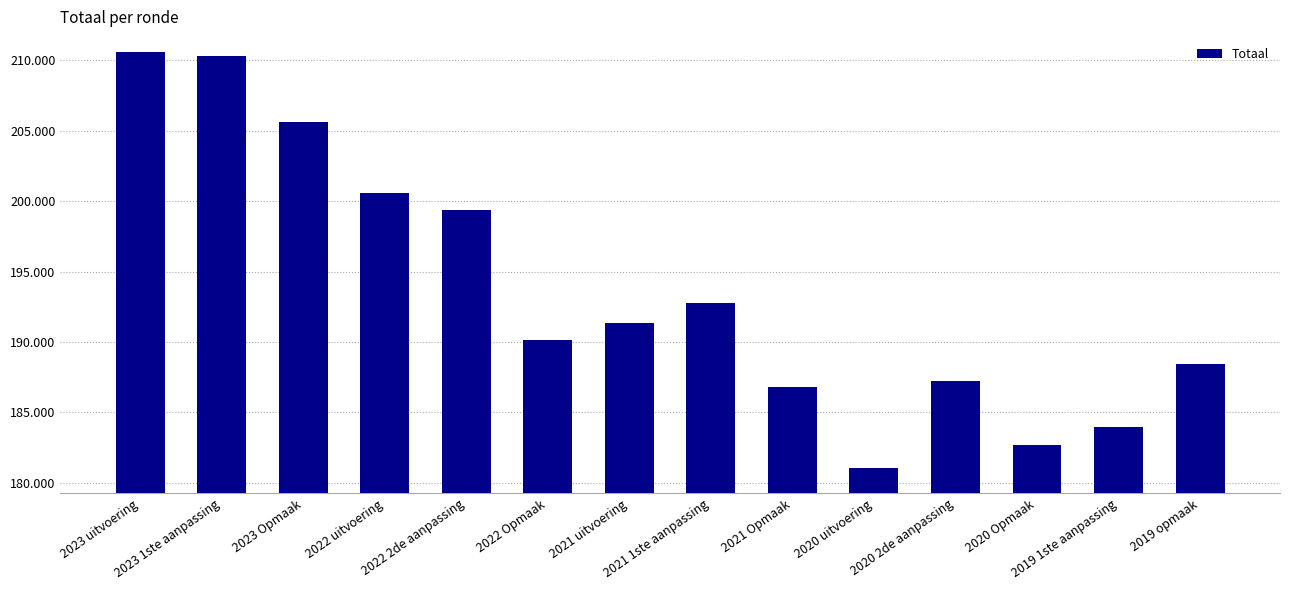

Reading left to right, what are all the values shown in this chart?

210621	210281	205613	200592	199373	190125	191369	192739	186764	181060	187211	182691	183970	188440